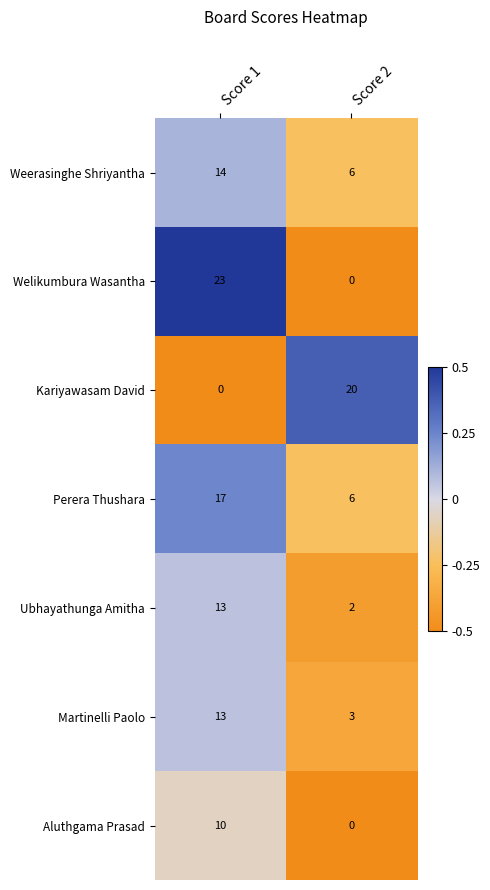

Is the value of Weerasinghe Shriyantha at Score 1 greater than the value of Kariyawasam David at Score 2?

No